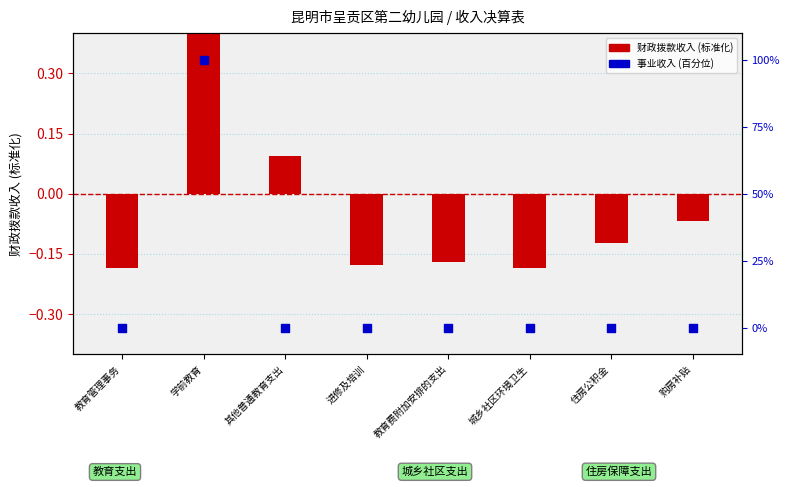

Which series contains the highest Y value?

事业收入(%)